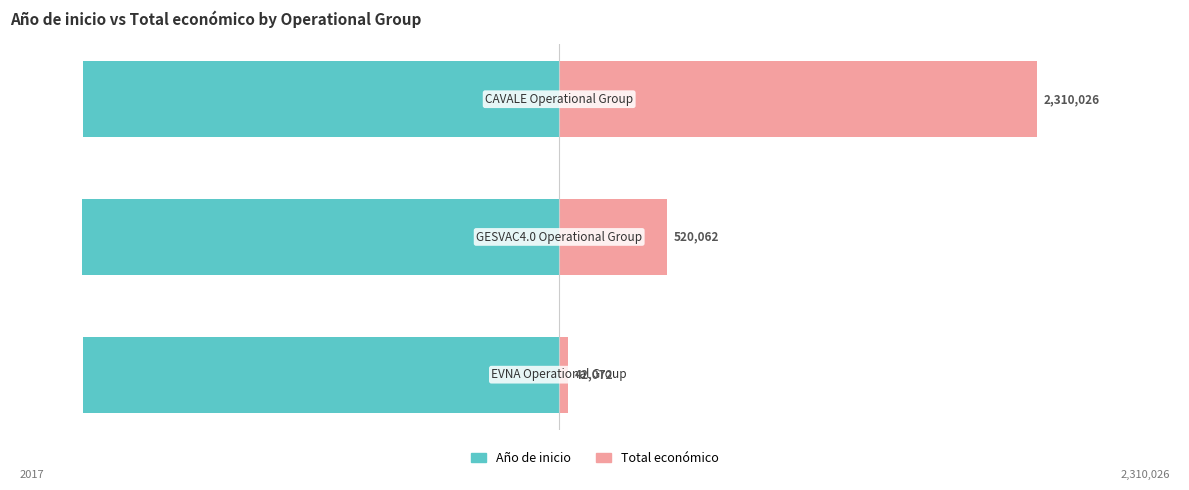

What is the difference between the second highest and minimum values in the Año de inicio series?

0.3